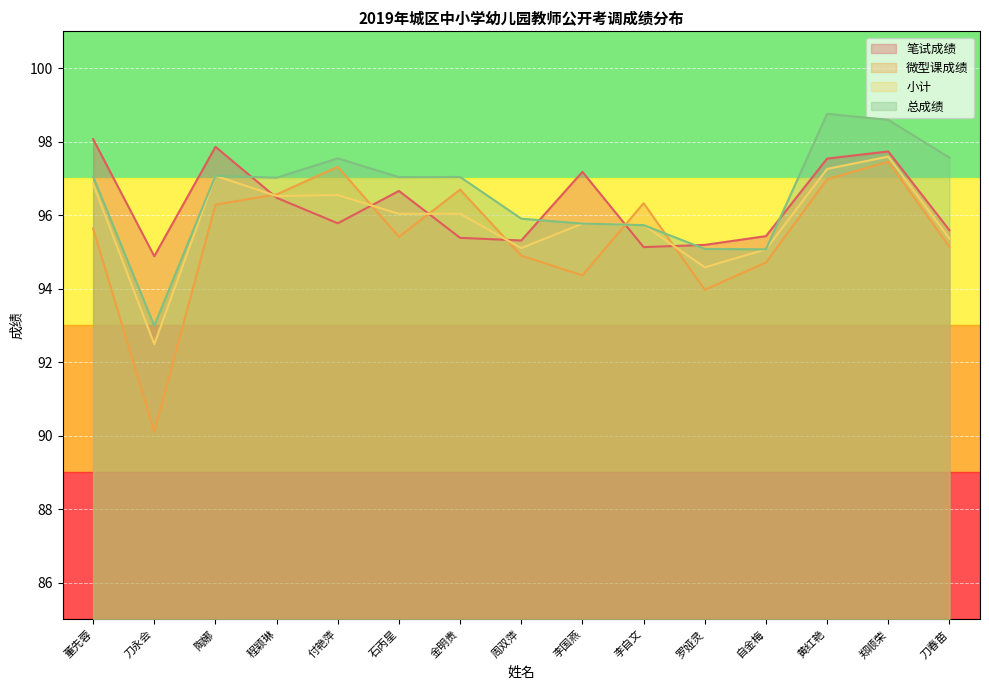

Reading left to right, what are all the values shown in this chart?

笔试成绩: 董先蓉=98.1	刀永会=94.9	陶娜=97.9	程颖琳=96.5	付艳萍=95.8	石丙星=96.7	金明贵=95.4	周双萍=95.3	李国燕=97.2	李自文=95.1	罗娅灵=95.2	自金梅=95.4	黄红艳=97.5	郑顺荣=97.7	刀春苗=95.6
微型课成绩: 董先蓉=95.6	刀永会=90.1	陶娜=96.3	程颖琳=96.6	付艳萍=97.3	石丙星=95.4	金明贵=96.7	周双萍=94.9	李国燕=94.4	李自文=96.3	罗娅灵=94.0	自金梅=94.7	黄红艳=97.0	郑顺荣=97.5	刀春苗=95.1
小计: 董先蓉=96.9	刀永会=92.5	陶娜=97.1	程颖琳=96.5	付艳萍=96.5	石丙星=96.0	金明贵=96.0	周双萍=95.1	李国燕=95.8	李自文=95.7	罗娅灵=94.6	自金梅=95.1	黄红艳=97.3	郑顺荣=97.6	刀春苗=95.4
总成绩: 董先蓉=97.1	刀永会=93.0	陶娜=97.1	程颖琳=97.0	付艳萍=97.5	石丙星=97.0	金明贵=97.0	周双萍=95.9	李国燕=95.8	李自文=95.7	罗娅灵=95.1	自金梅=95.1	黄红艳=98.8	郑顺荣=98.6	刀春苗=97.6